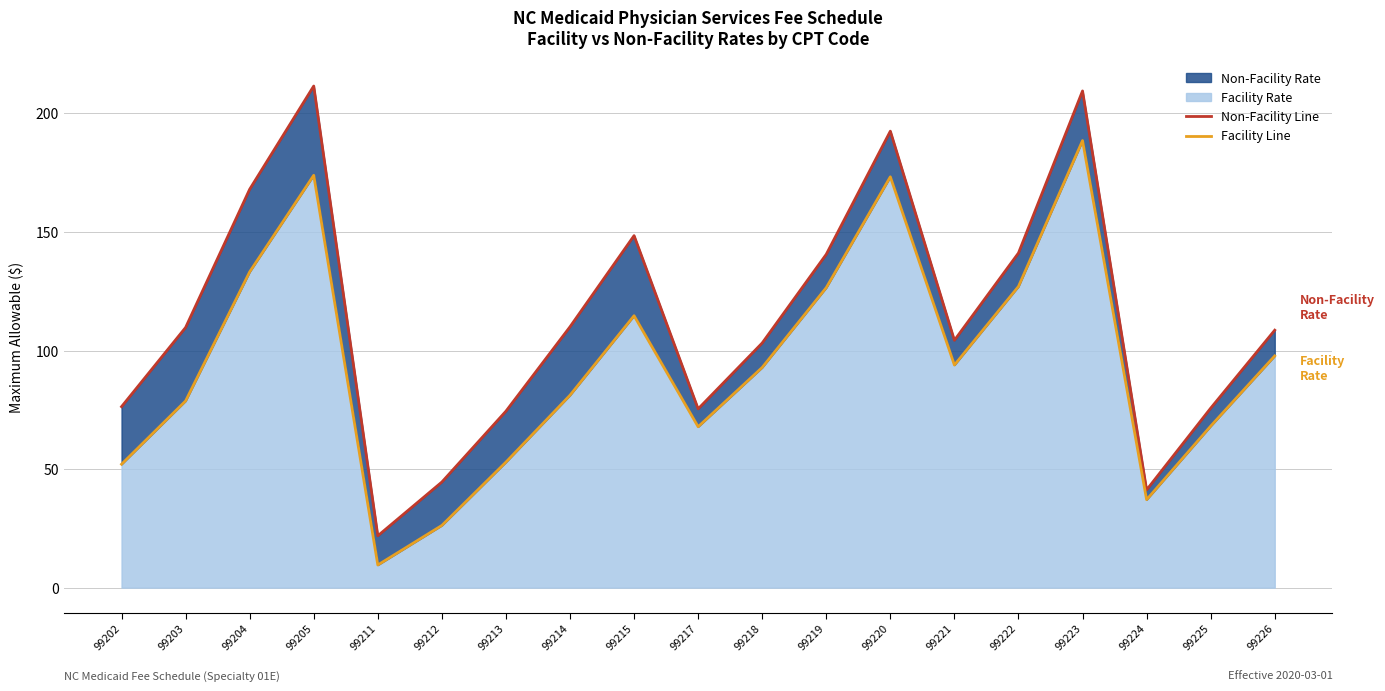

True or false: Facility Line and Non-Facility Line cross at least once.

False